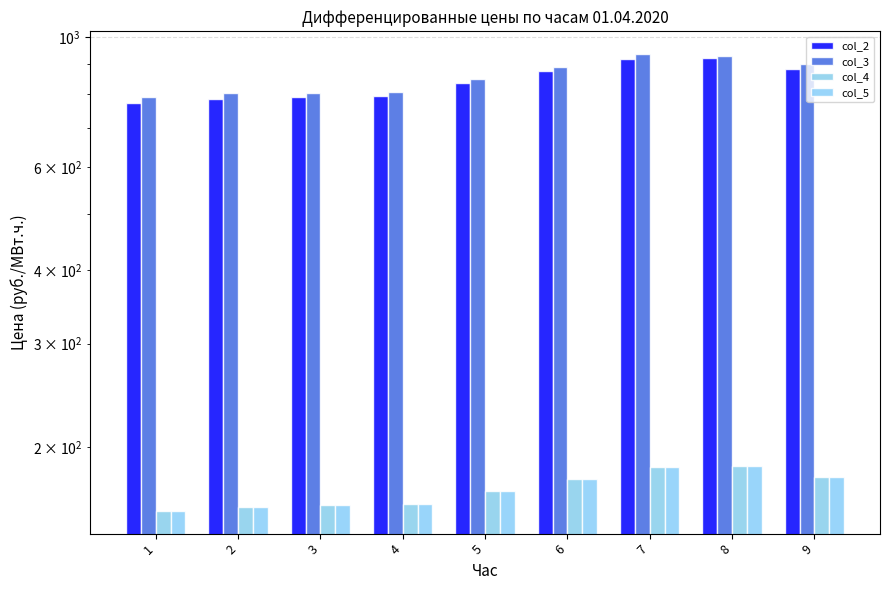

Is the value of col_3 at 6 greater than the value of col_4 at 3?

Yes